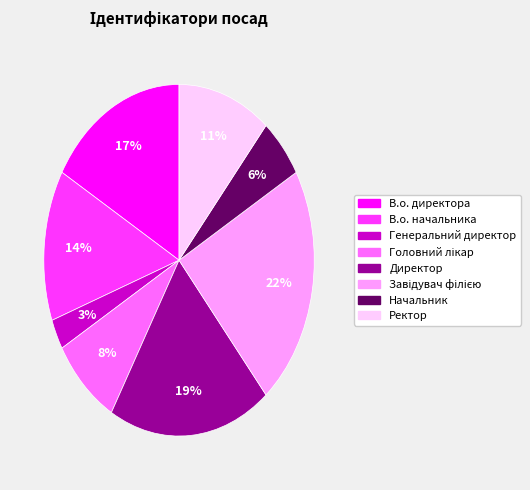

How many slices are in this pie chart?

8